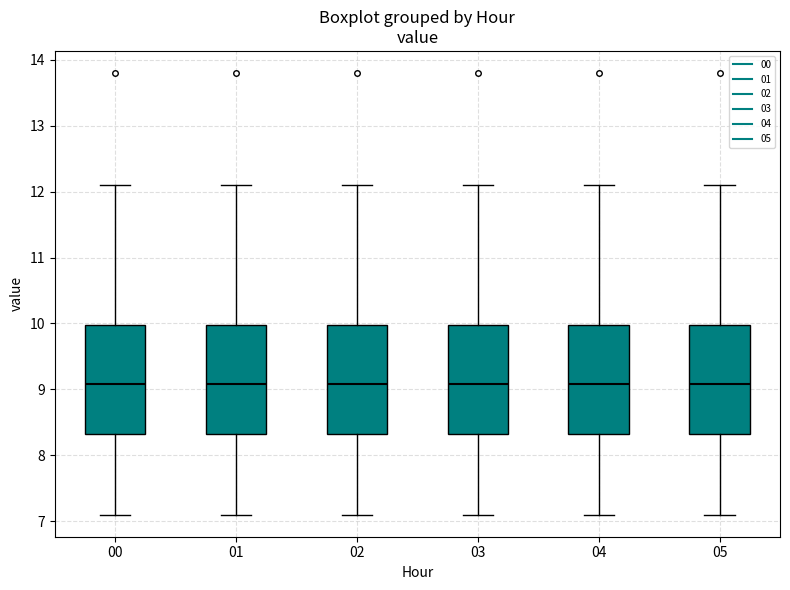

Reading left to right, transcribe this box plot: for each box, give where its median line is, the range the box spans, and where its two whiskers end, as read against the y-axis. The values are not printed on the chart, so give them approximately, as read against the axis.

00: median 9.1, box 8.3 to 10.0, whiskers 7.1 to 12.1
01: median 9.1, box 8.3 to 10.0, whiskers 7.1 to 12.1
02: median 9.1, box 8.3 to 10.0, whiskers 7.1 to 12.1
03: median 9.1, box 8.3 to 10.0, whiskers 7.1 to 12.1
04: median 9.1, box 8.3 to 10.0, whiskers 7.1 to 12.1
05: median 9.1, box 8.3 to 10.0, whiskers 7.1 to 12.1